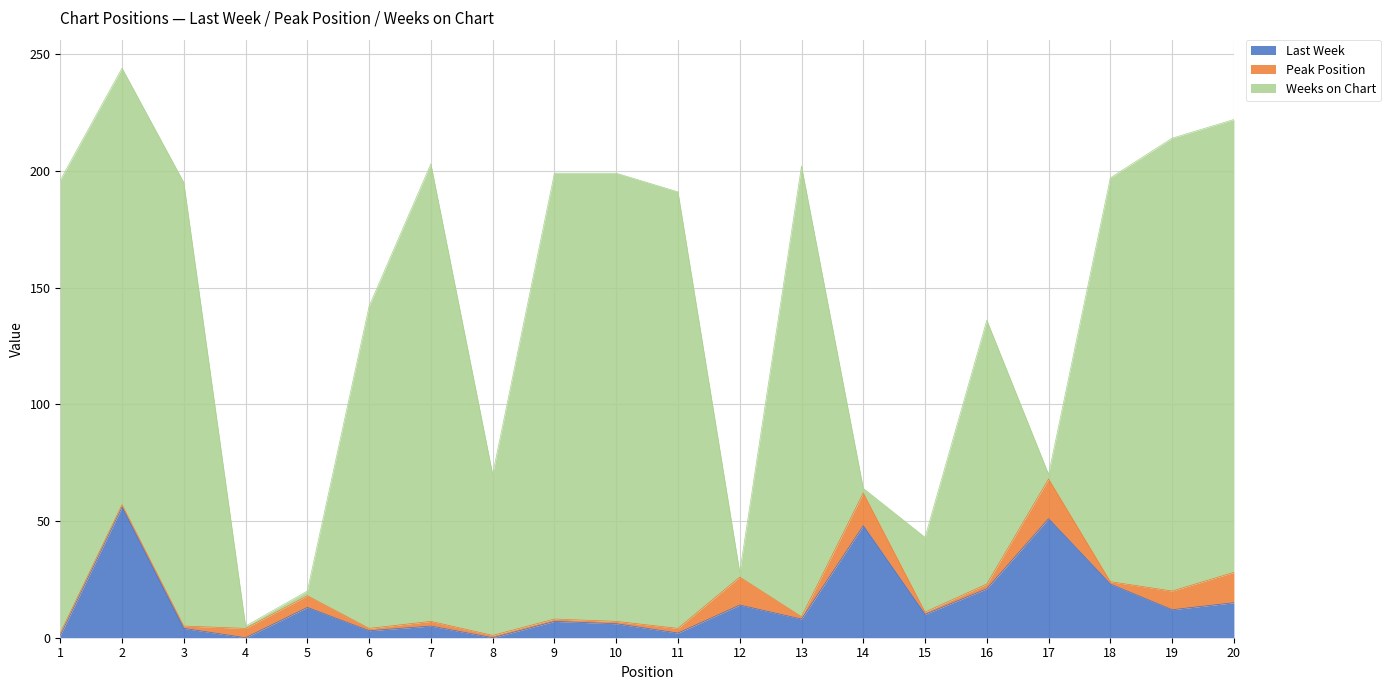

Does the chart have visible grid lines?

Yes